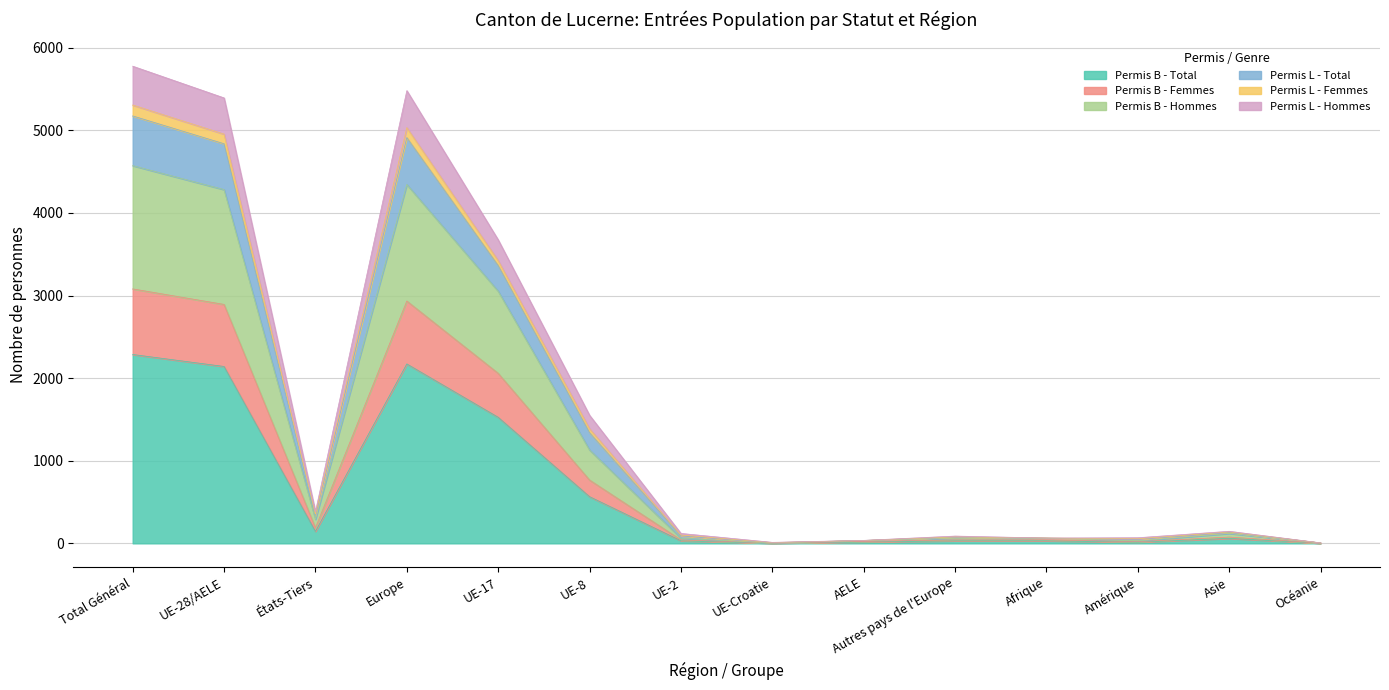

How many lines are shown in the chart?

6